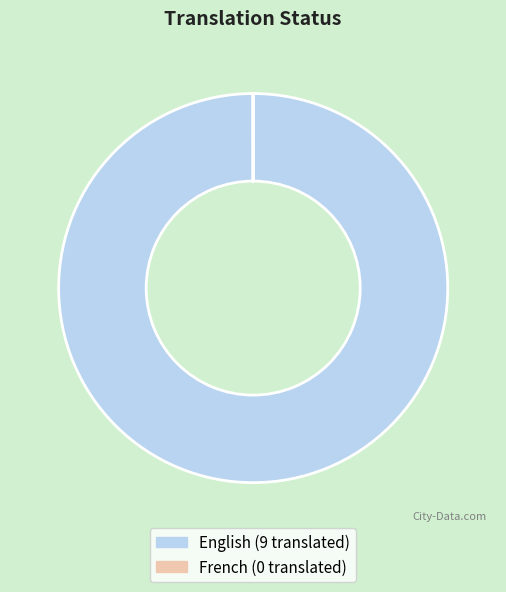

The English (9 translated) slice represents 100% of the pie. True or false?

True